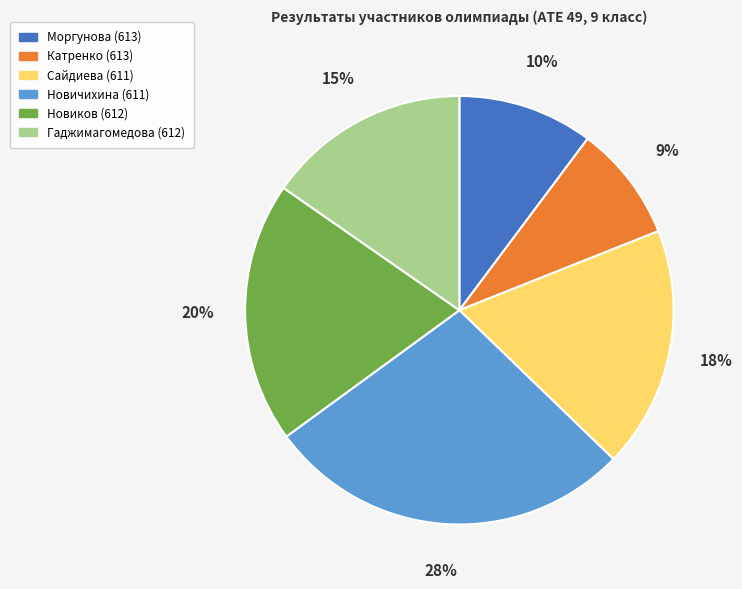

Does any single category account for the majority?

No